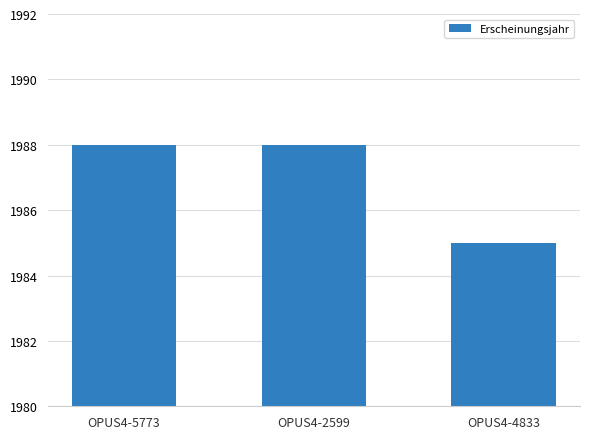

What is the smallest value displayed?

1985